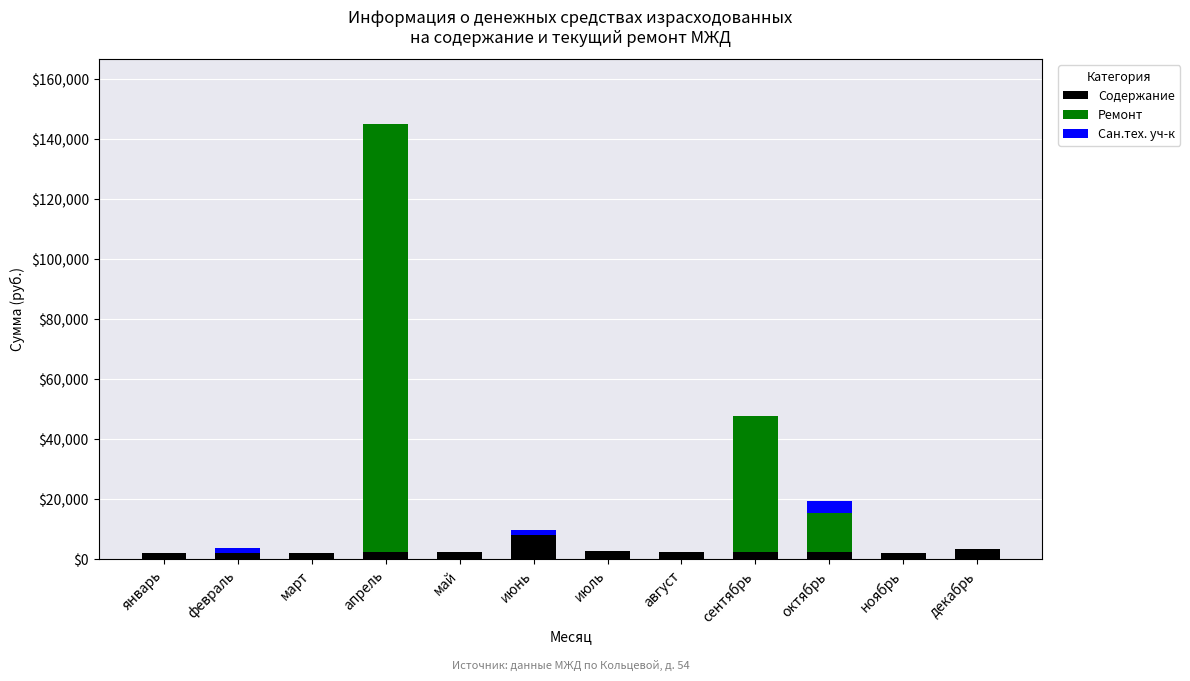

At which category is the sum across all series the highest?

апрель